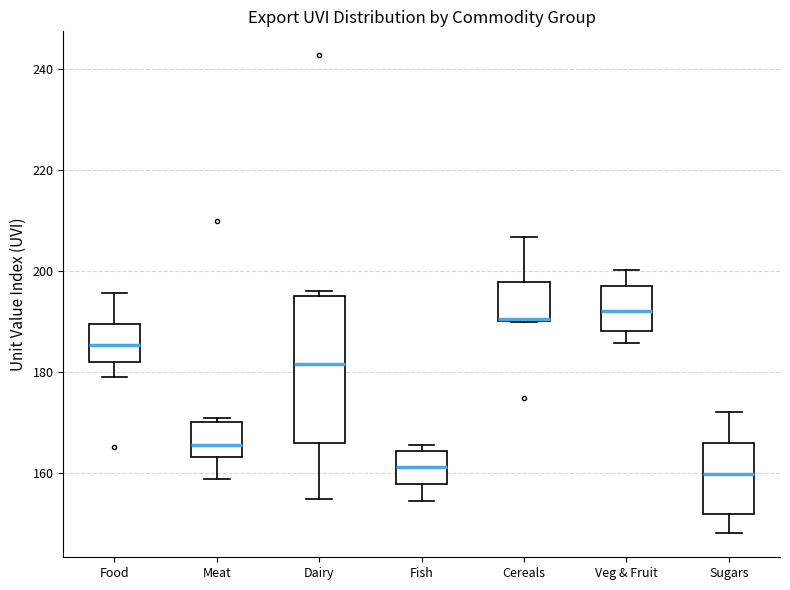

Comparing the boxes themselves (not the whiskers), which one is the tallest?

Dairy